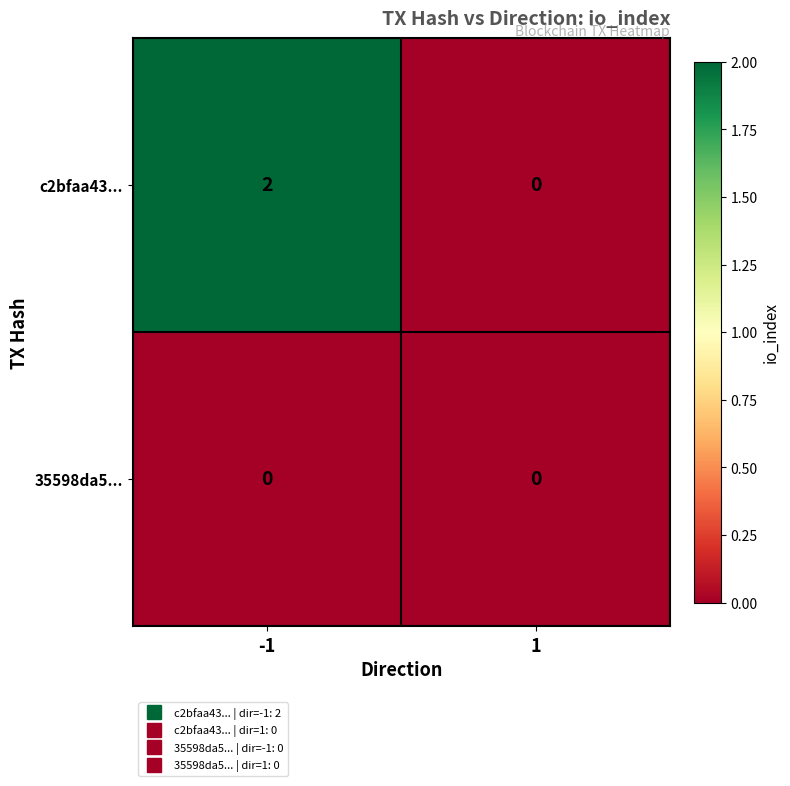

Reading left to right, transcribe all the data shown in this chart.

c2bfaa43...: 2	0
35598da5...: 0	0